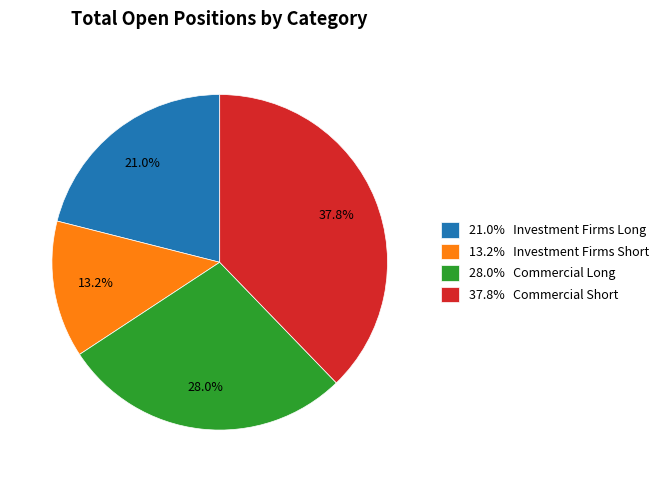

How many segments does this pie chart have?

4